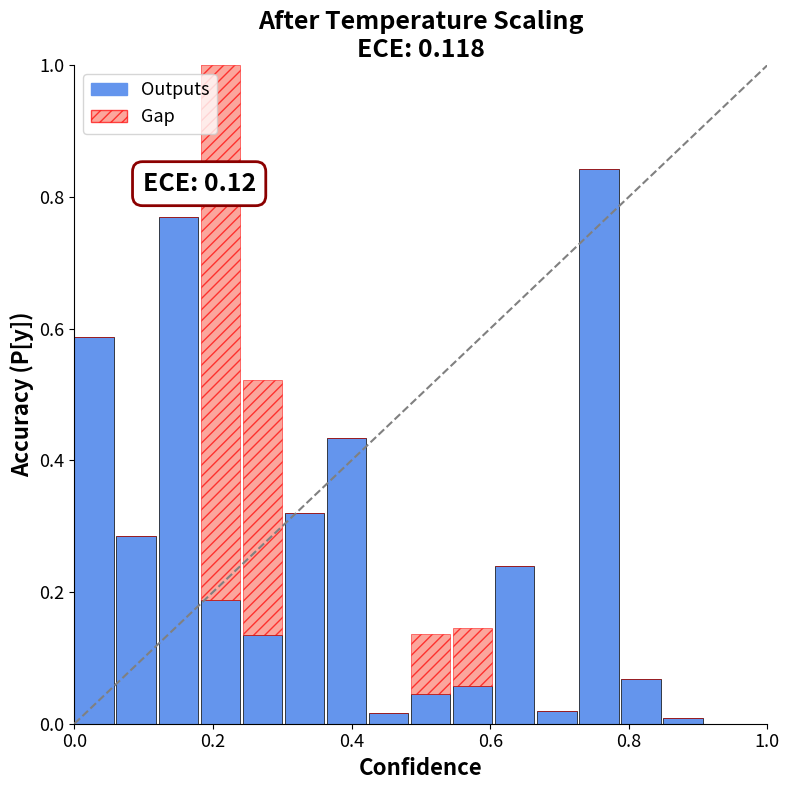

Count the number of data series in this chart.

2